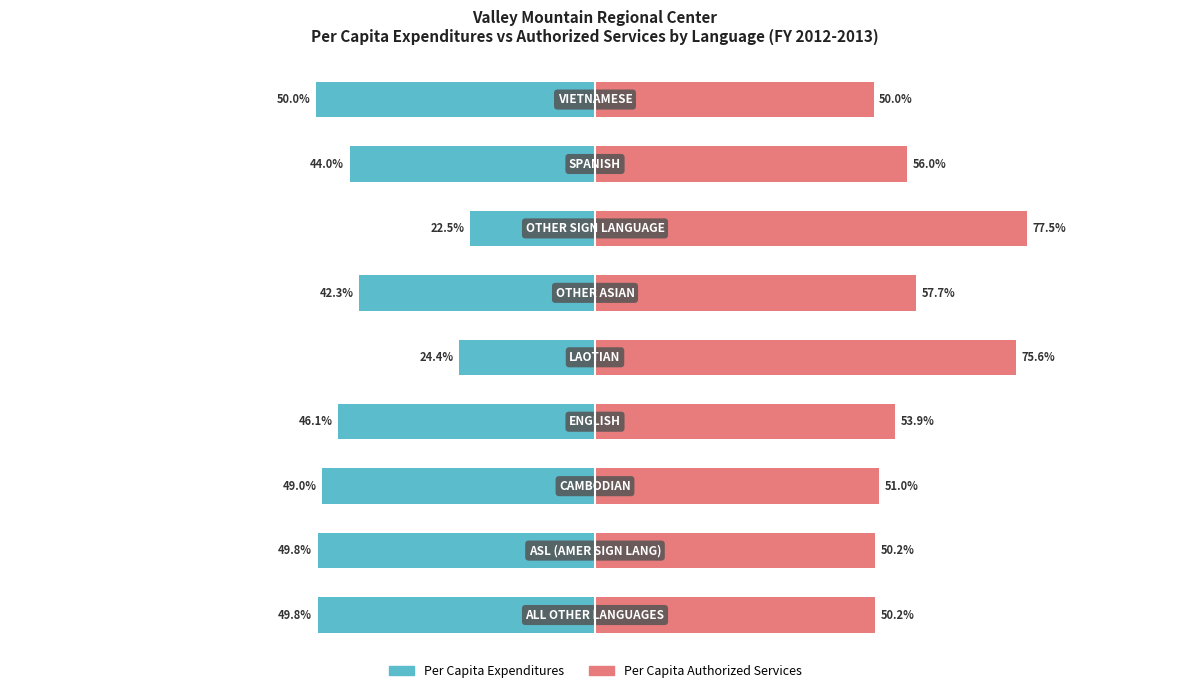

At which category is the sum across all series the highest?

6